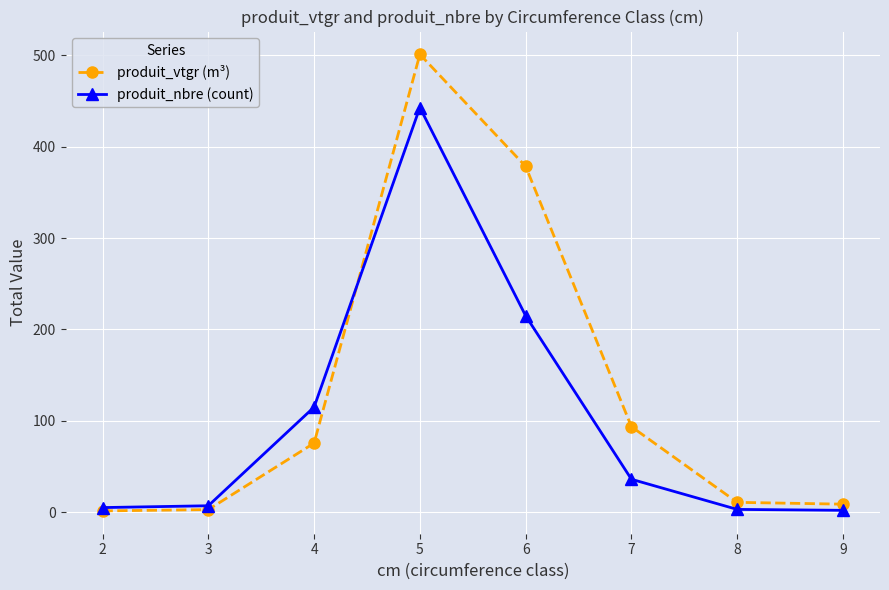

What is the value of the produit_nbre (count) point at the 2nd from the left?

7.0